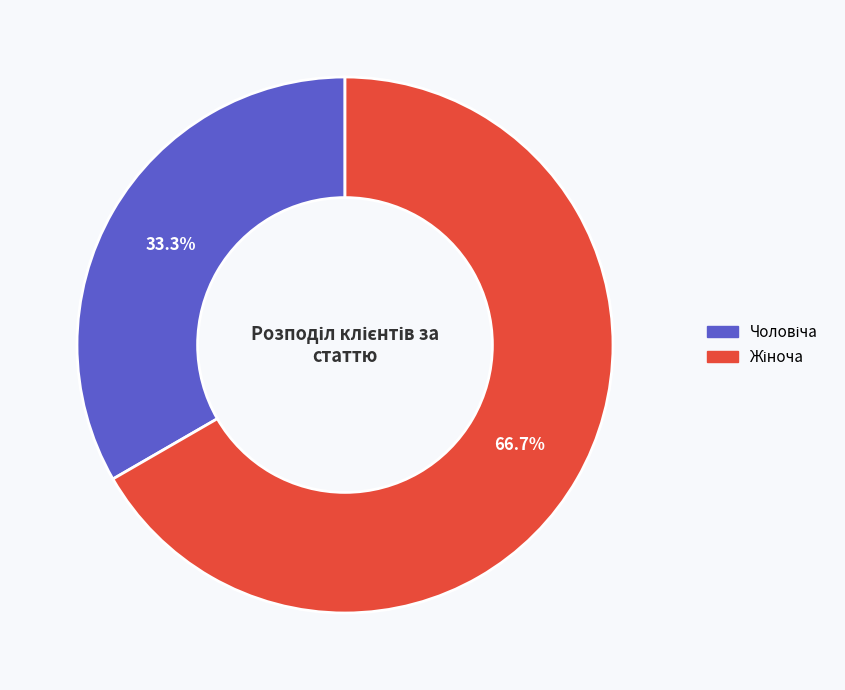

To the nearest percent, what is the average slice percentage?

50%